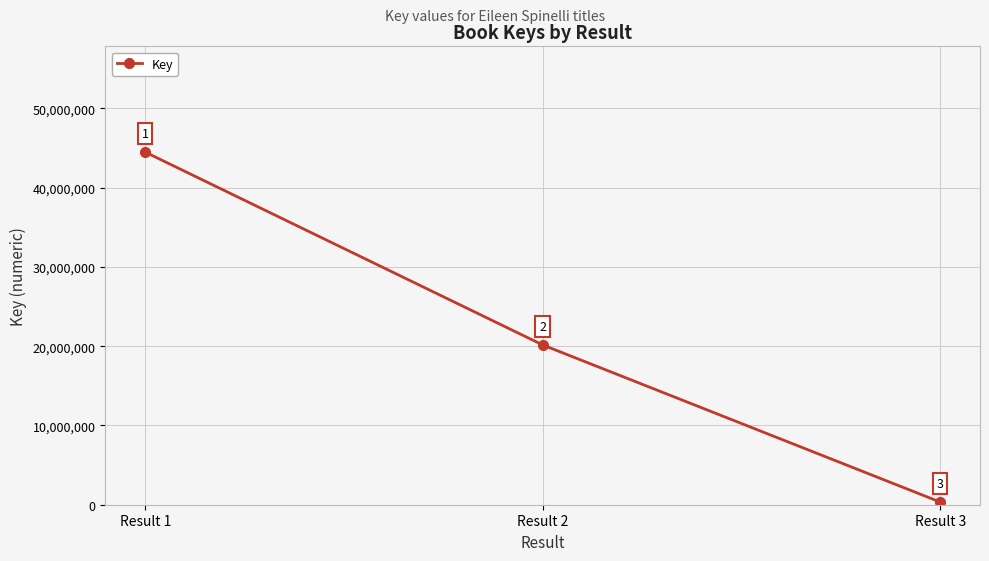

What is the difference between the maximum and minimum values?

44157598